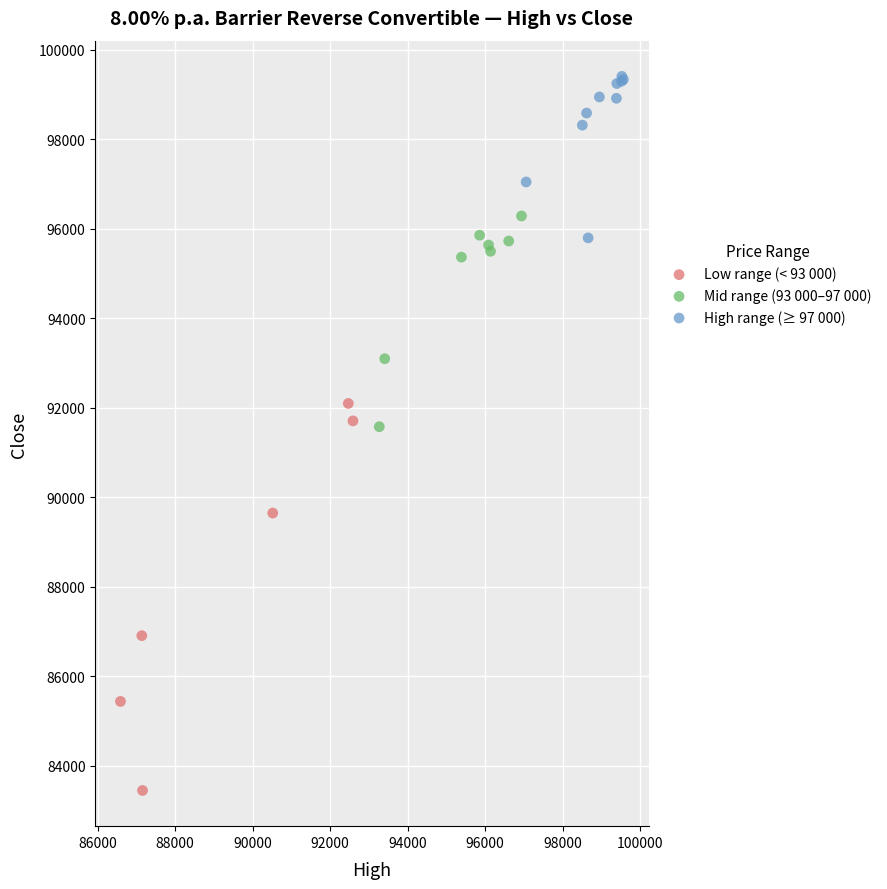

Which series reaches the maximum Y coordinate?

High range (≥ 97 000)